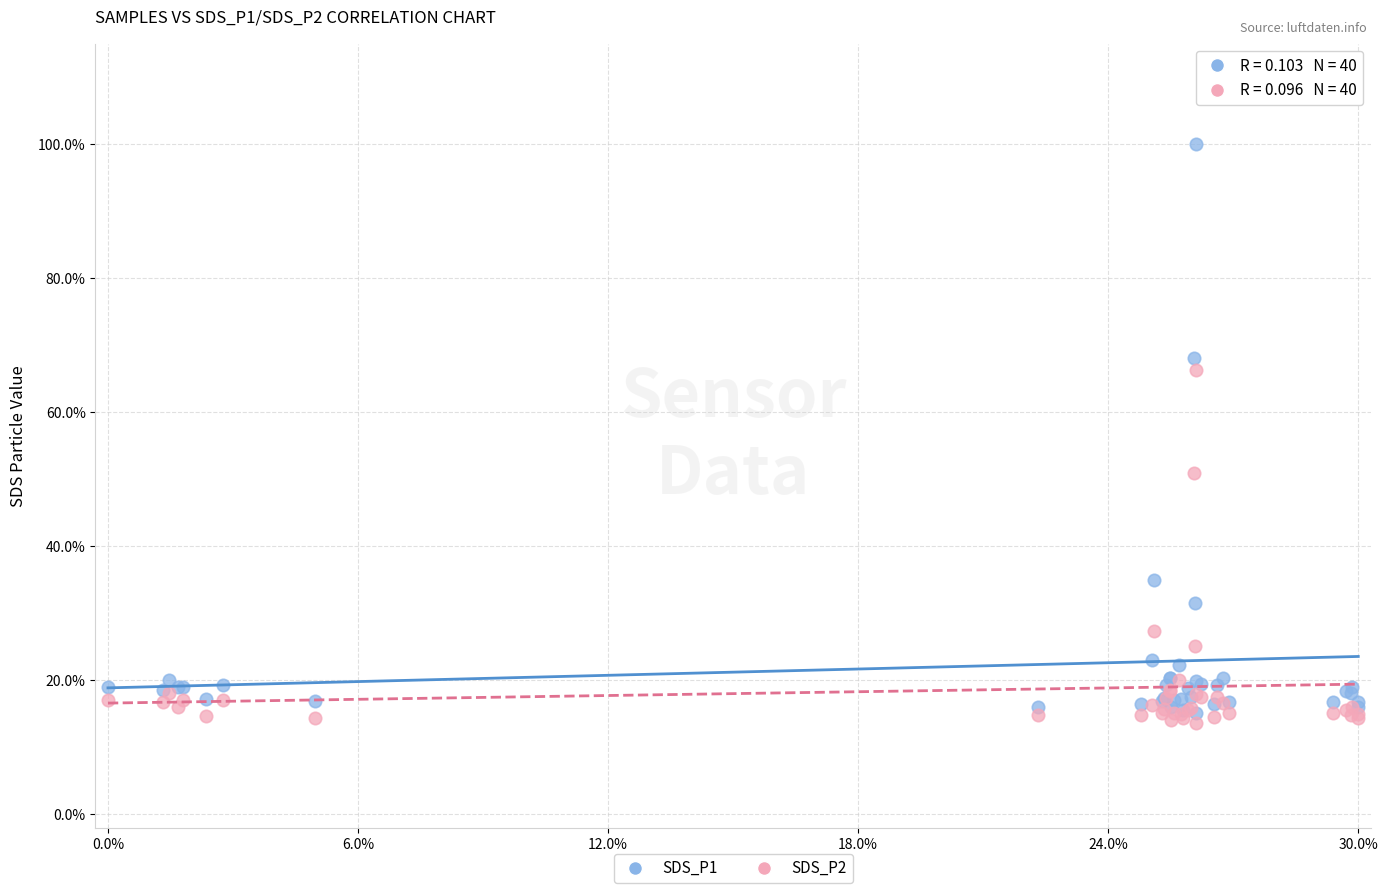

Which series has the largest Y range (max minus min)?

SDS_P1